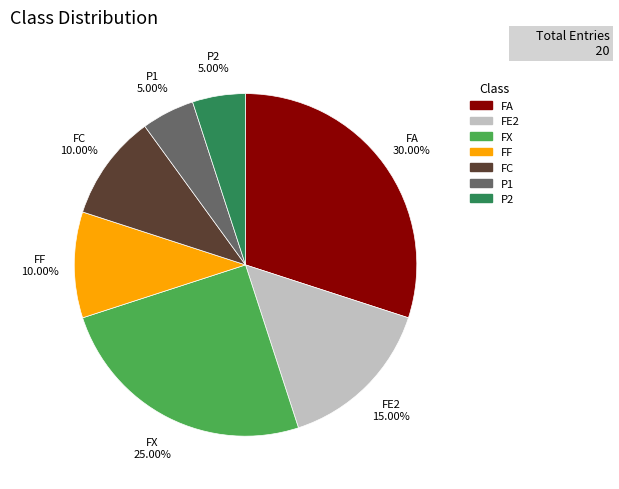

What percentage do FE2 and FA together represent?

45.0%